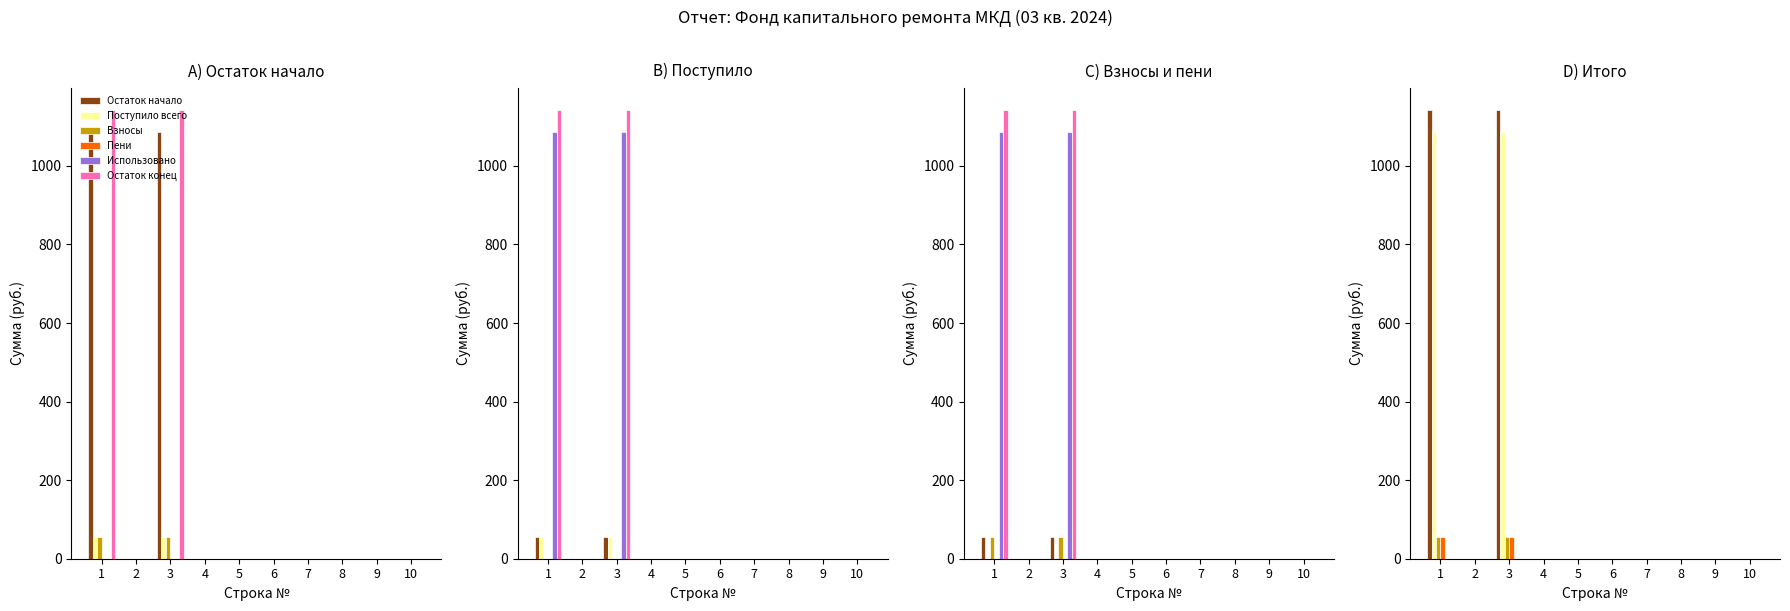

Which has a higher value, 1 or 10?

1